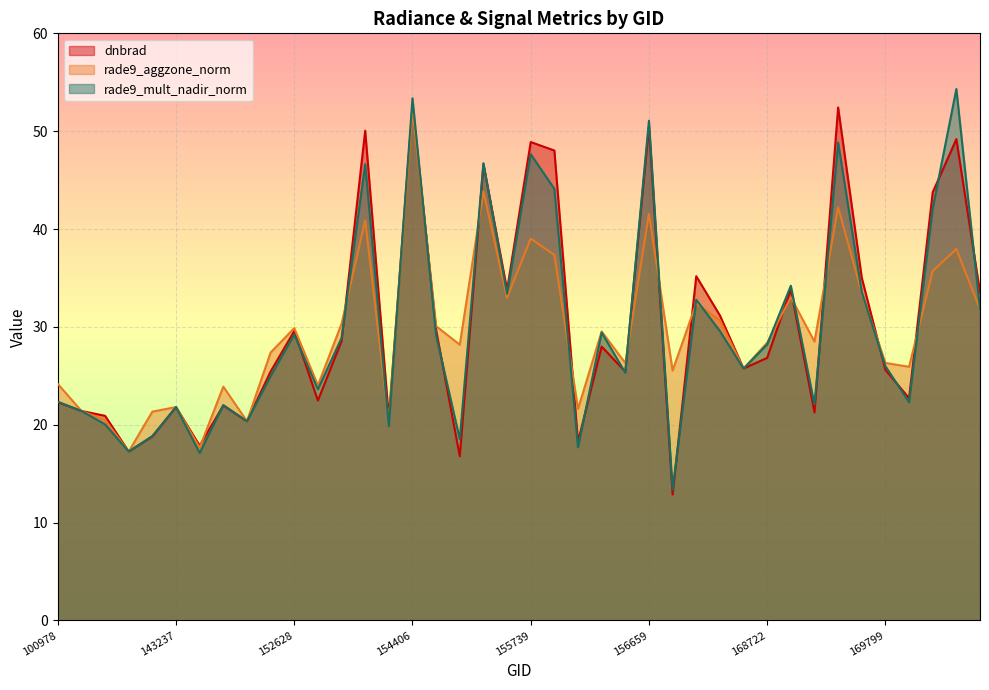

True or false: dnbrad and rade9_aggzone_norm cross at least once.

True